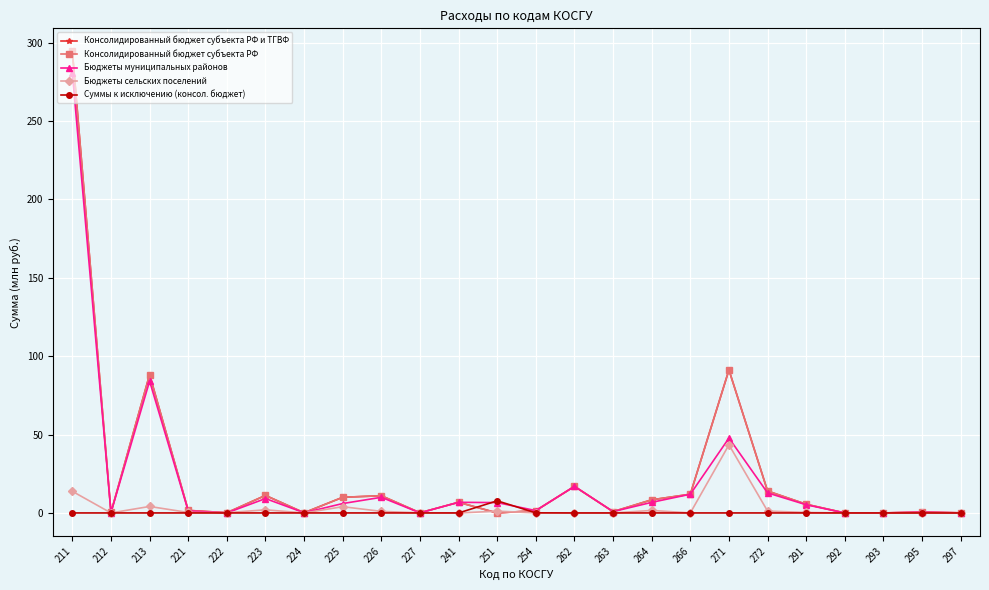

Which series has the widest spread of values?

Консолидированный бюджет субъекта РФ и ТГВФ